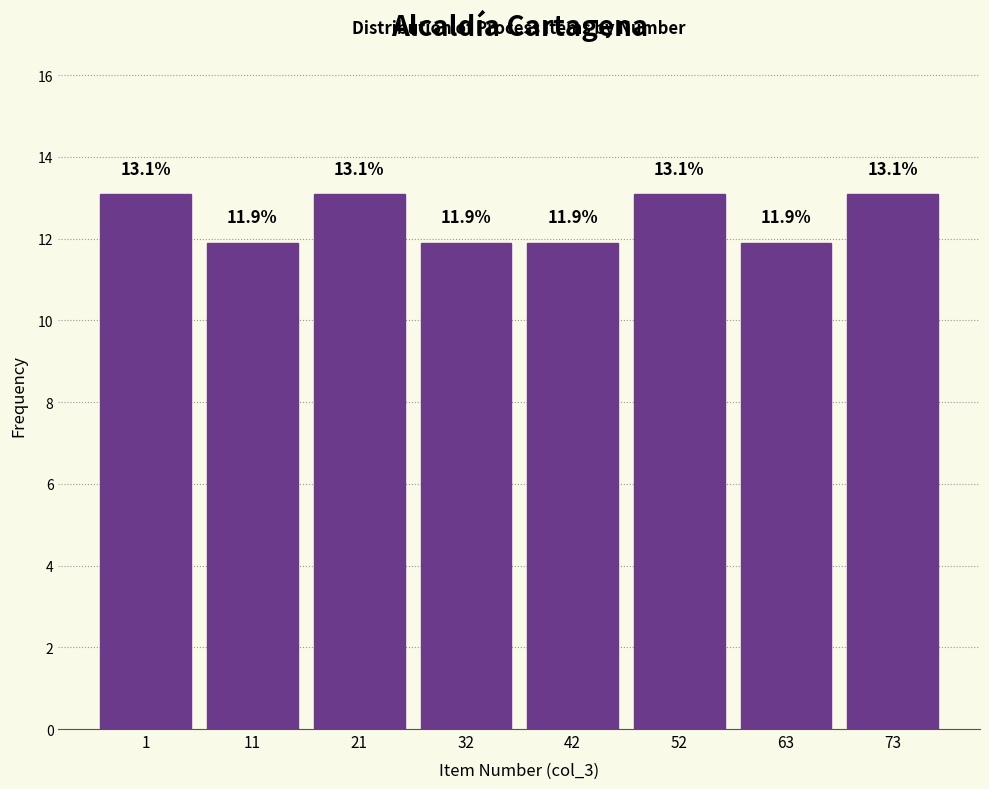

Reading left to right, transcribe all the data shown in this chart.

13.1	11.9	13.1	11.9	11.9	13.1	11.9	13.1